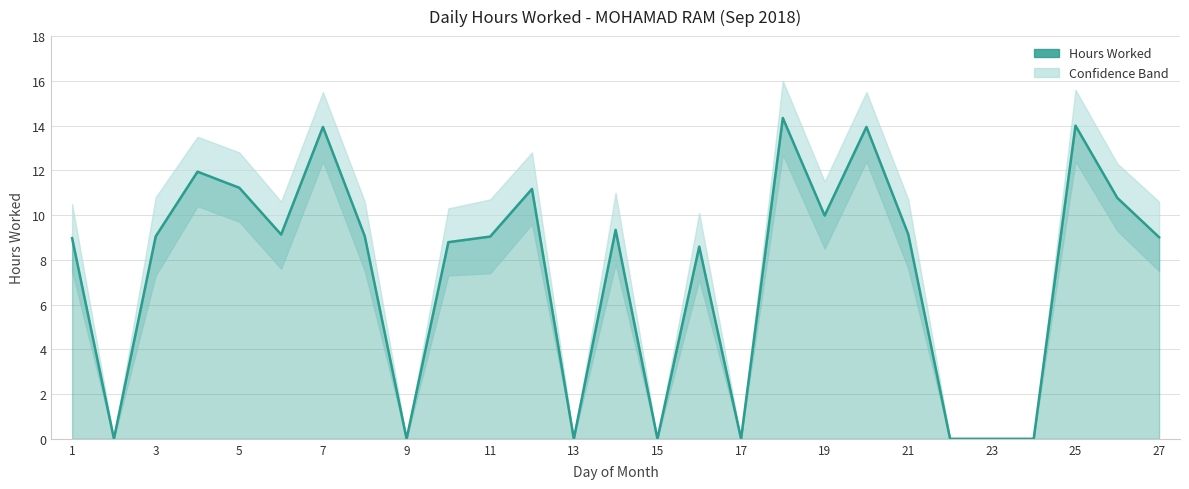

What is the maximum value shown in the chart?

14.3